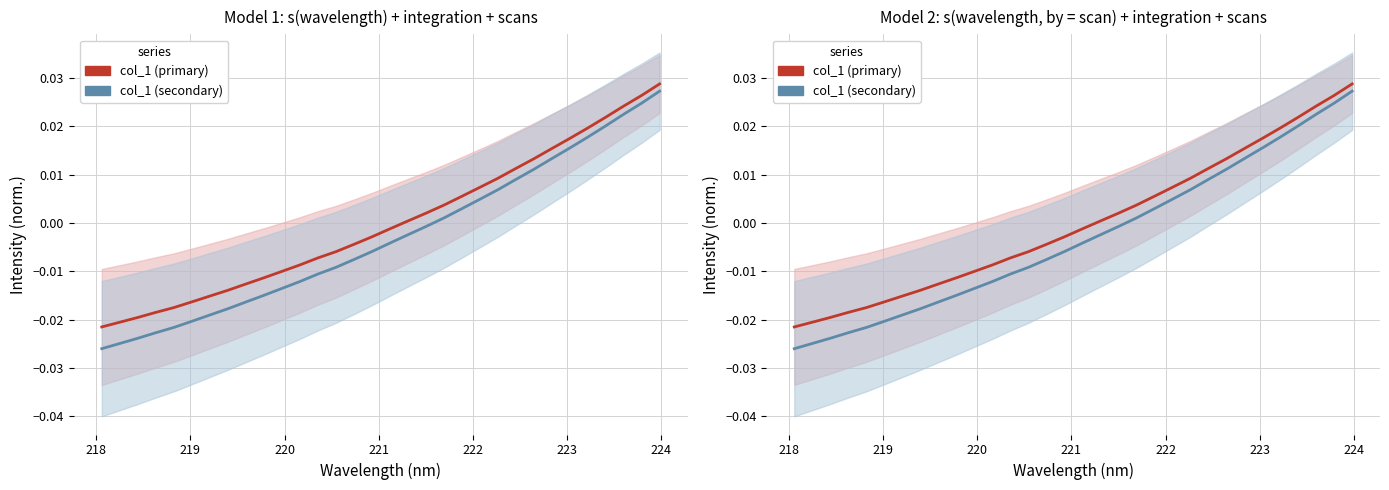

At how many categories does at least one series exceed 0?

15